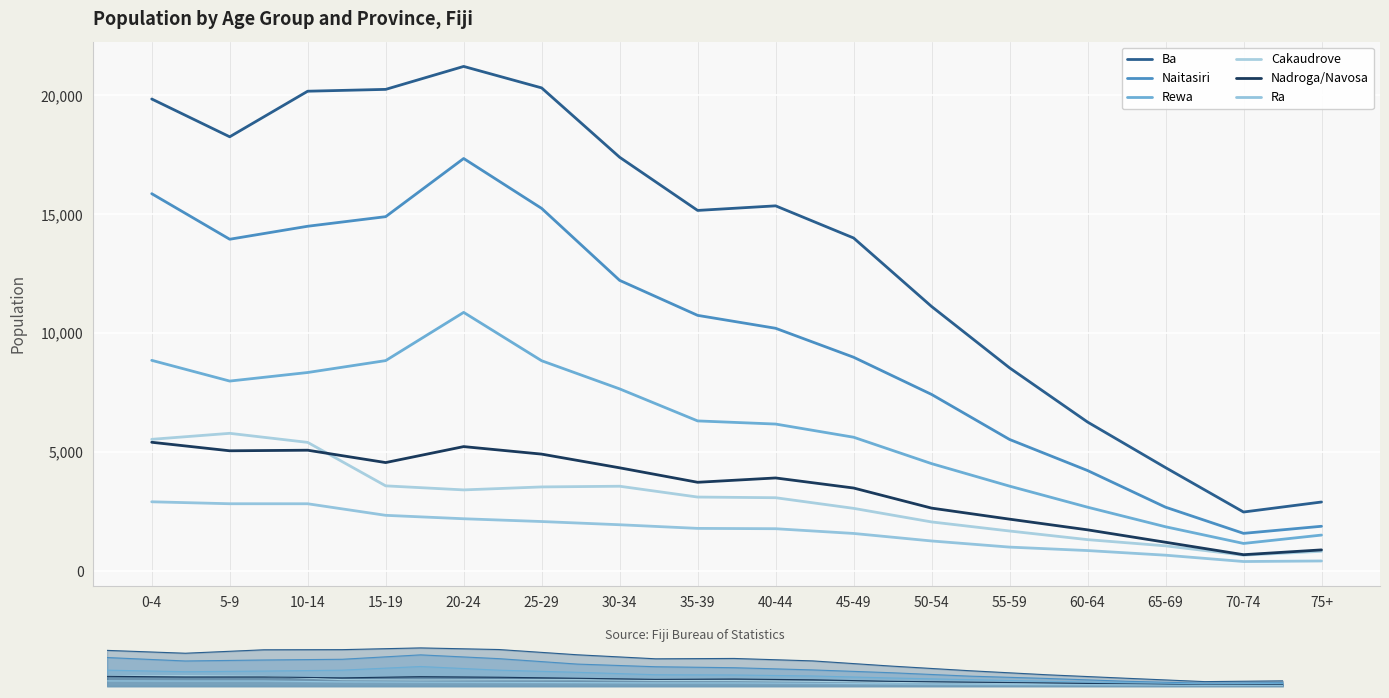

Rank the series by their maximum value, from highest to lowest.

Ba, Naitasiri, Rewa, Cakaudrove, Nadroga/Navosa, Ra